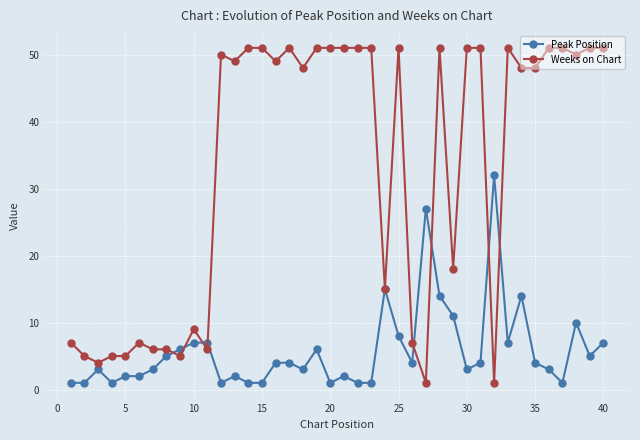

How many lines are shown in the chart?

2